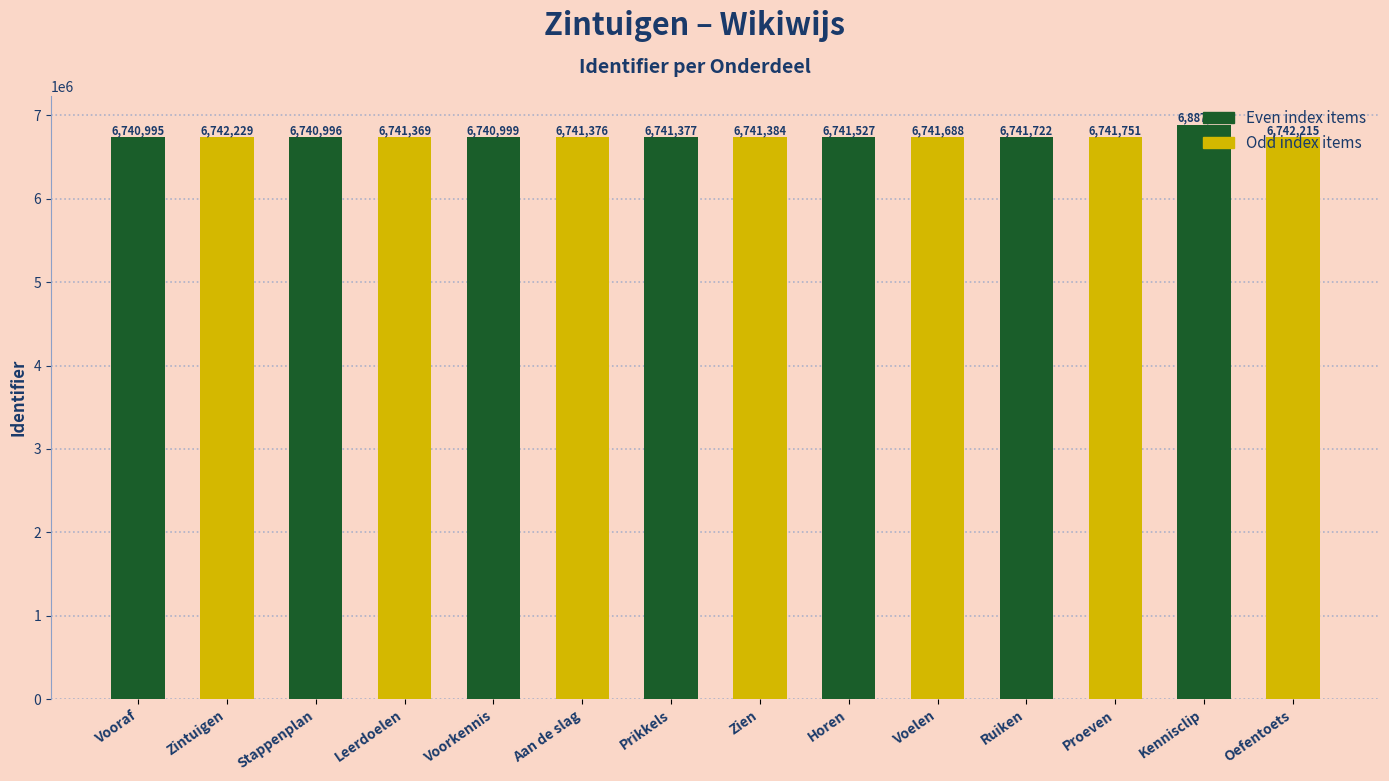

Reading left to right, extract all data points from this chart.

Vooraf=6740995	Zintuigen=6742229	Stappenplan=6740996	Leerdoelen=6741369	Voorkennis=6740999	Aan de slag=6741376	Prikkels=6741377	Zien=6741384	Horen=6741527	Voelen=6741688	Ruiken=6741722	Proeven=6741751	Kennisclip=6887146	Oefentoets=6742215